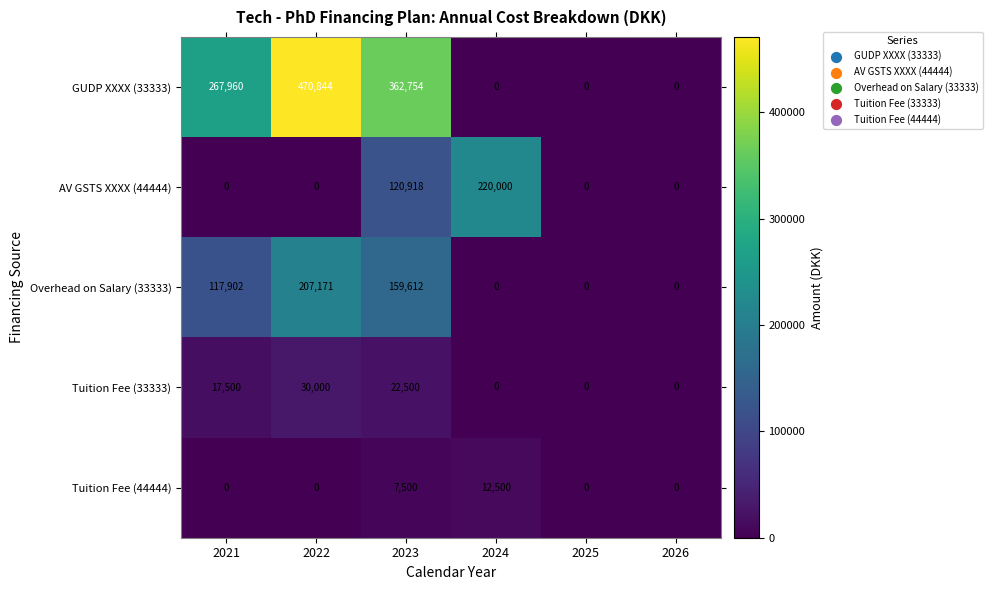

Is it true that Tuition Fee (44444) equals 16624 at 2024?

False